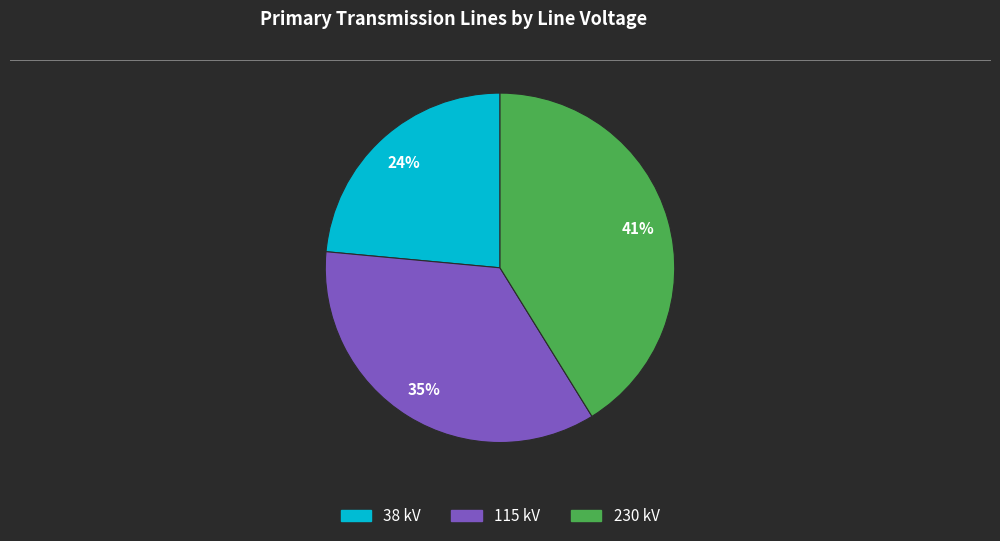

Combined, do 38 kV and 230 kV account for over 50%?

Yes